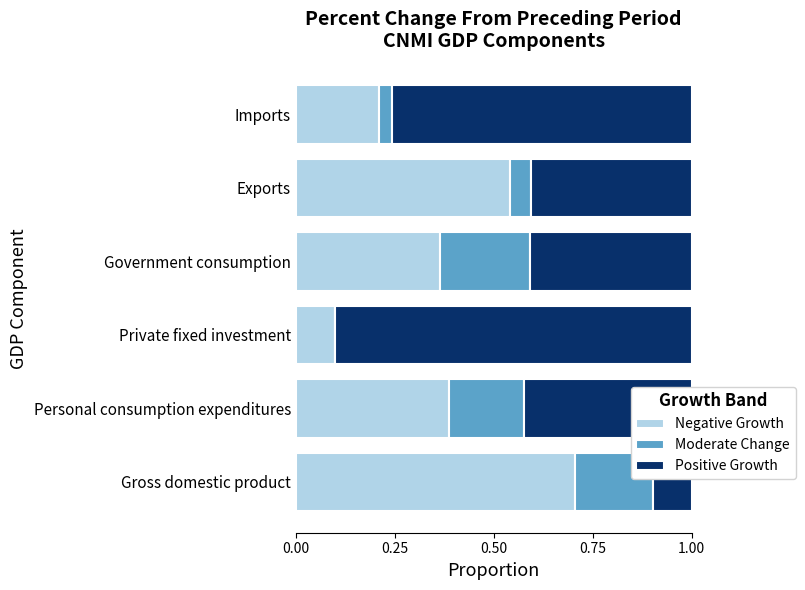

What is the total value across all series at Government consumption?

1.0